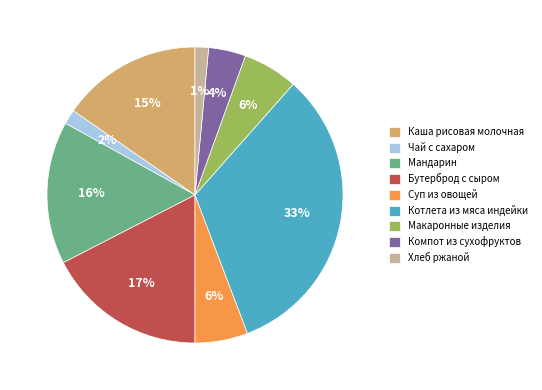

Between Макаронные изделия and Бутерброд с сыром, which is larger?

Бутерброд с сыром